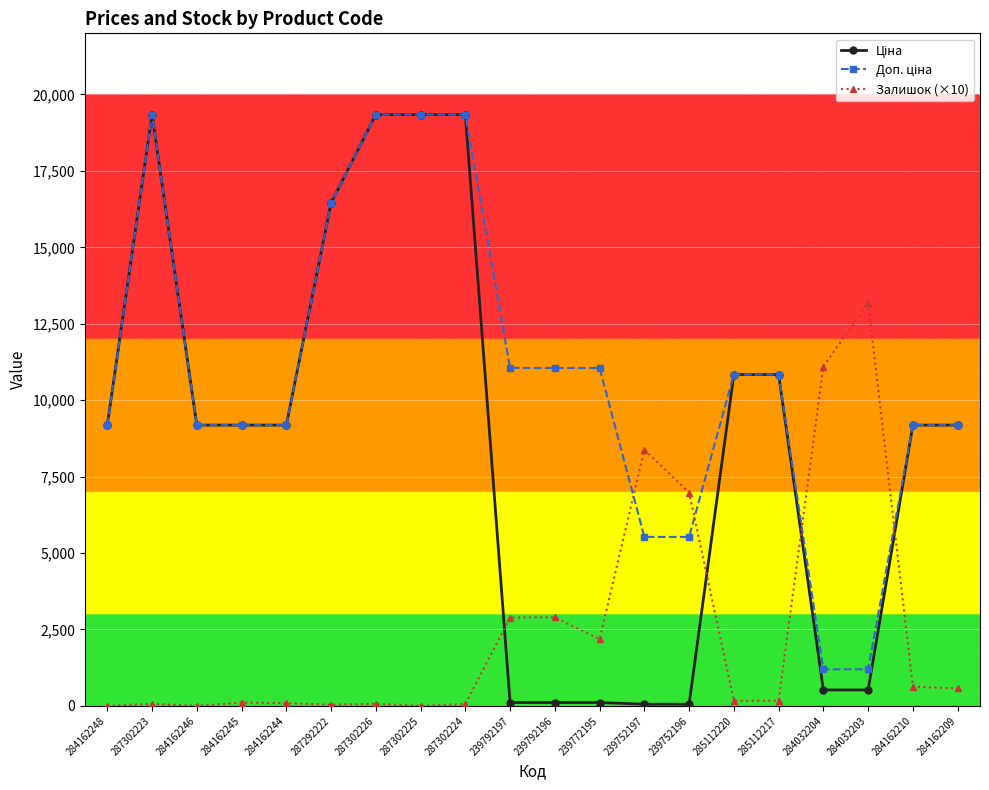

What is the greatest value displayed?

19343.1